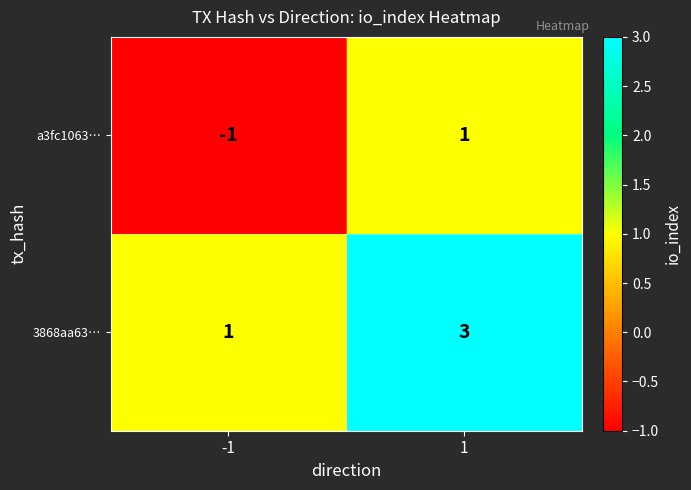

List the series in order of their peak value, highest first.

3868aa63…, a3fc1063…